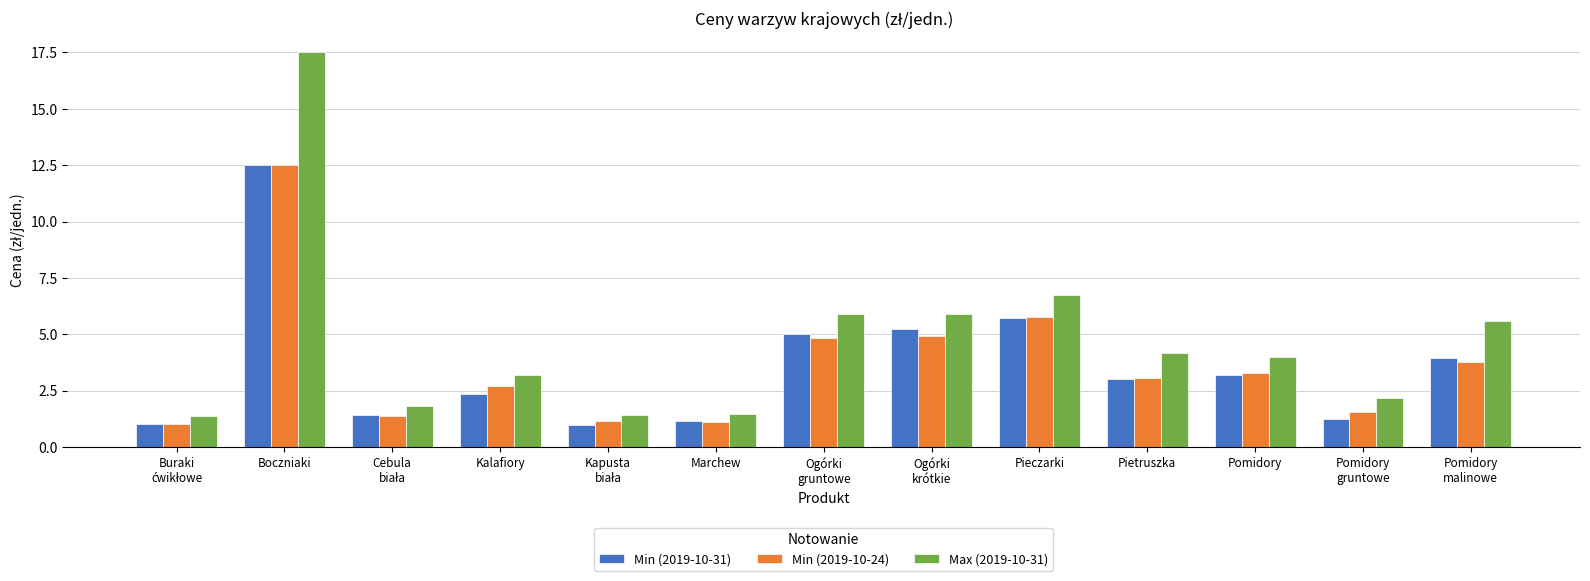

What is the difference between the Min (2019-10-24) values at Kalafiory and Pomidory?

0.6